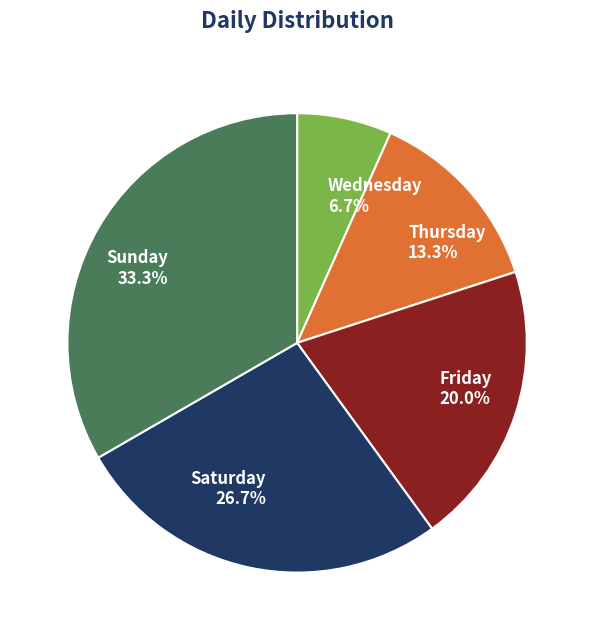

Which slice is the smallest?

Wednesday